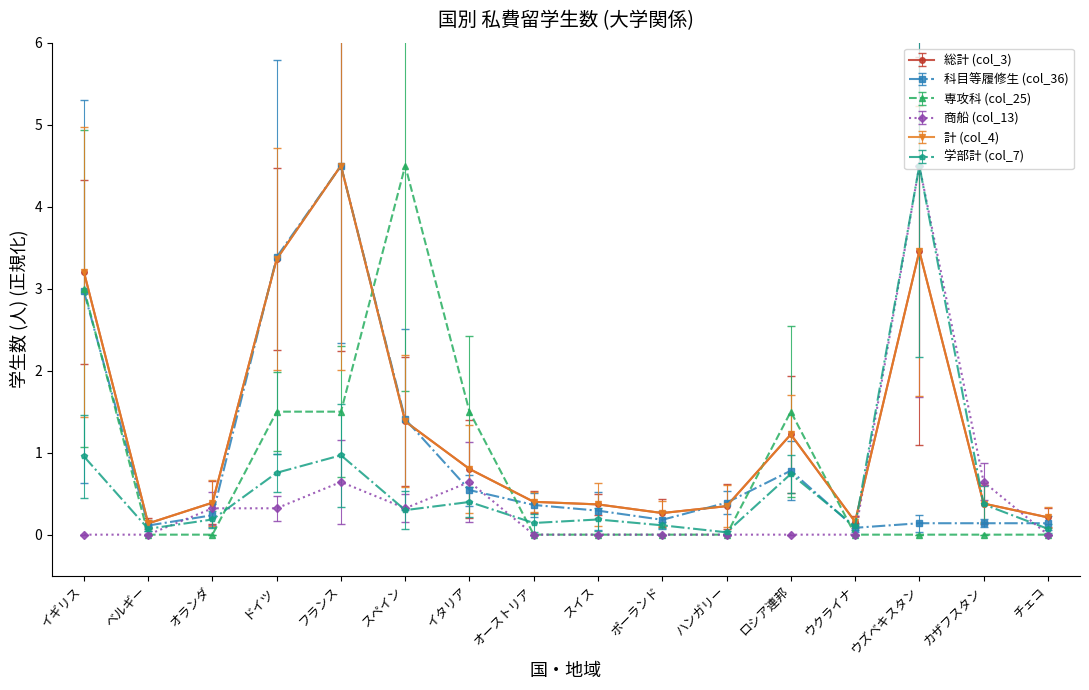

At which label does 科目等履修生 (col_36) reach its peak?

フランス